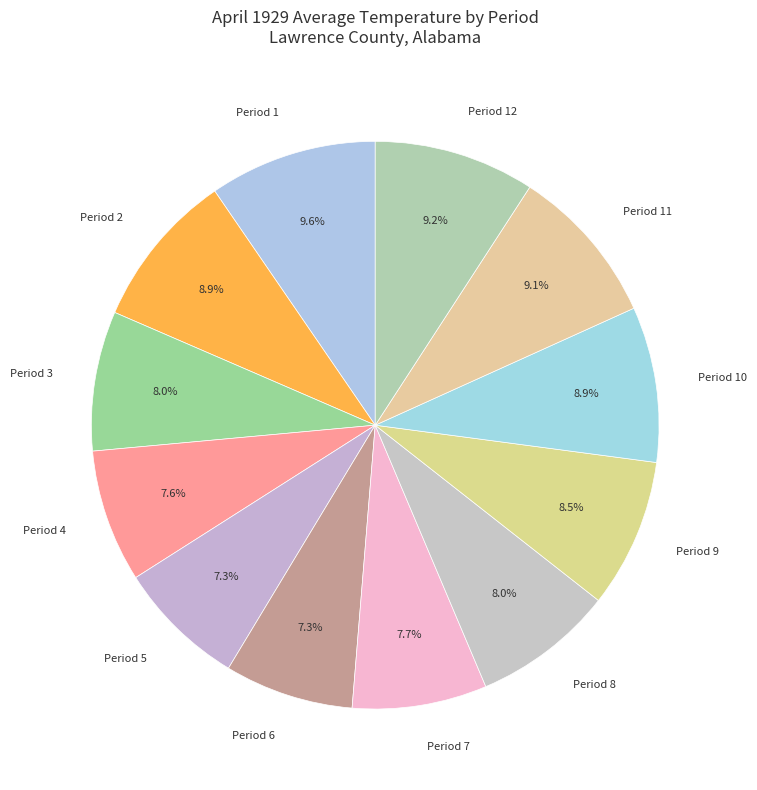

How many segments does this pie chart have?

12